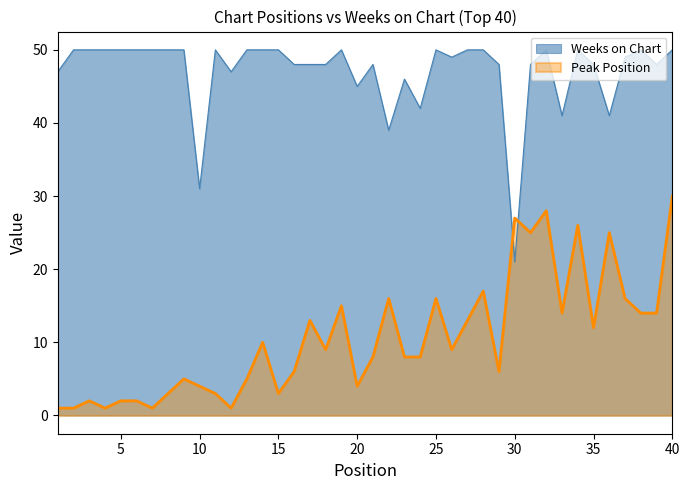

Where is Weeks on Chart nearest to the value 35?

10